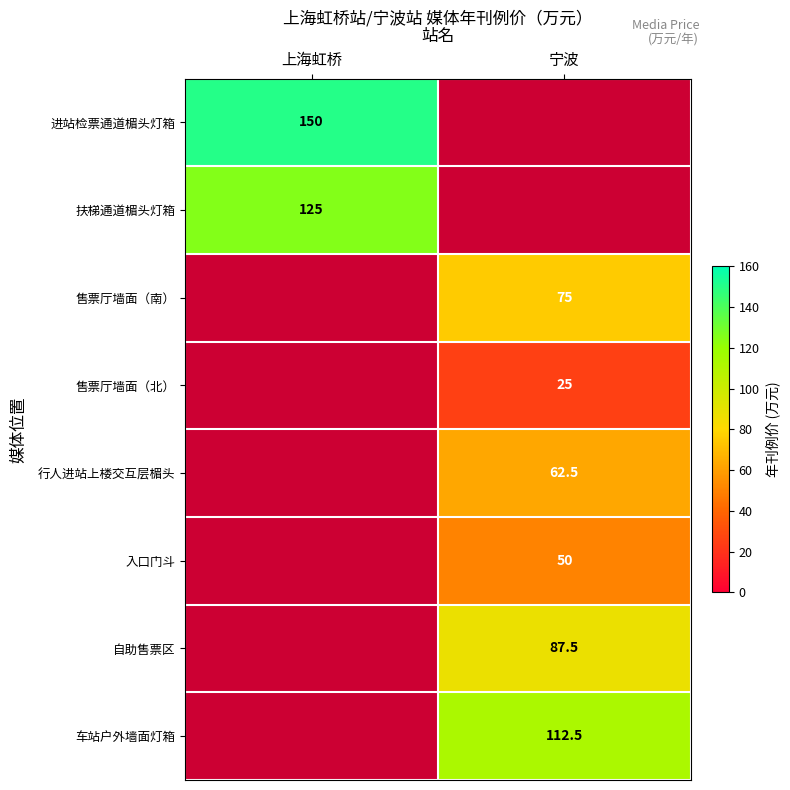

Is it true that 车站户外墙面灯箱 equals 165.0 at 宁波?

False